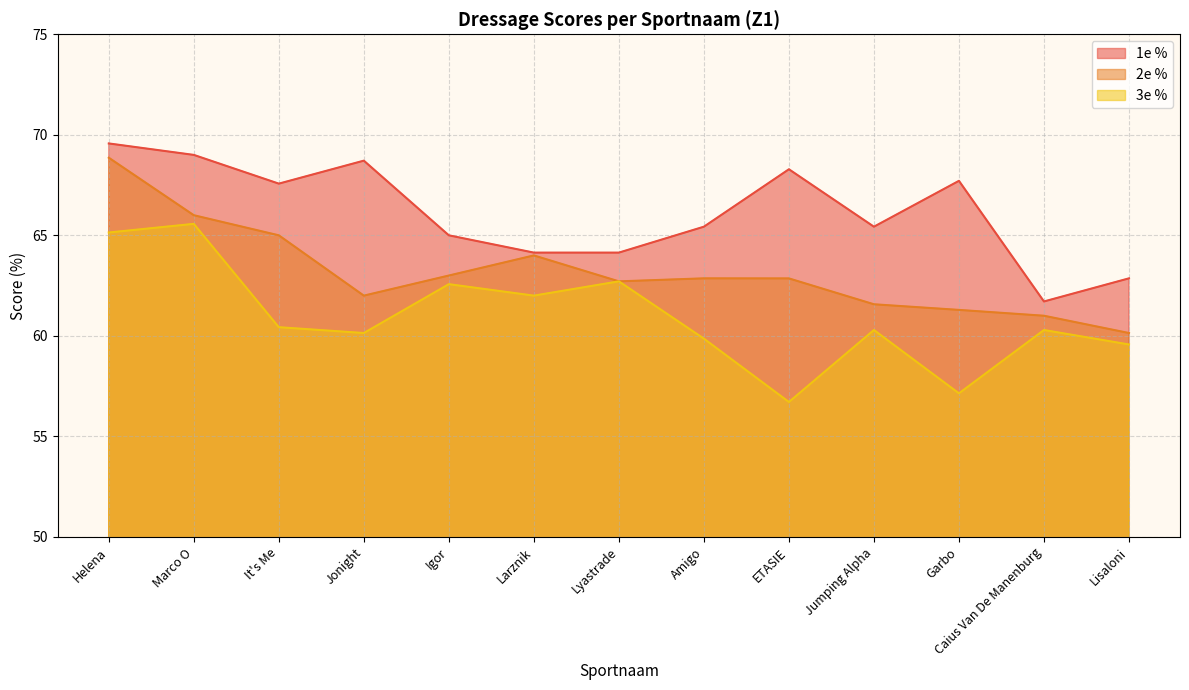

At which category does 3e % reach its first local valley?

Jonight